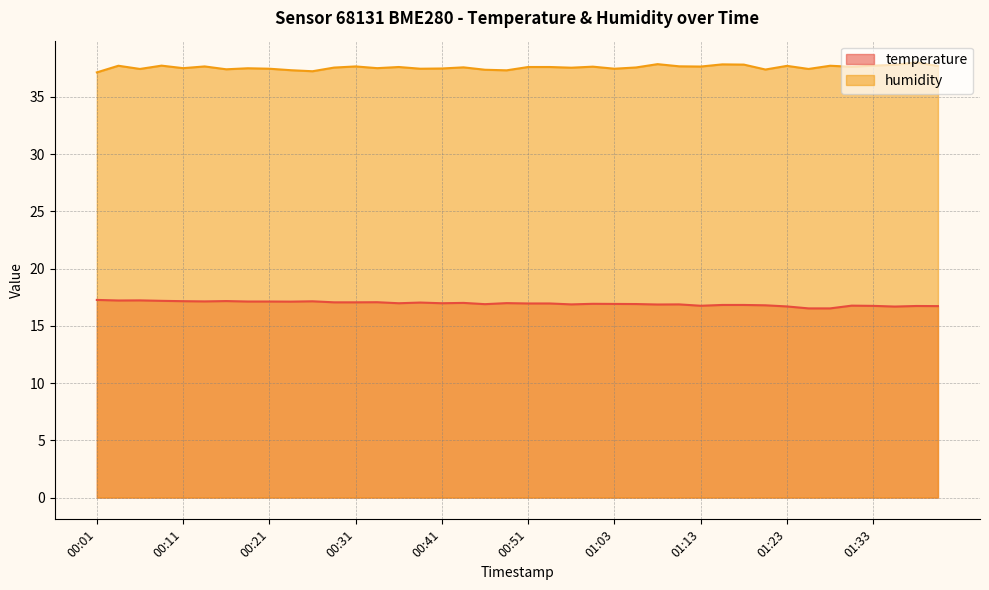

What are all the series names shown in the legend?

temperature, humidity